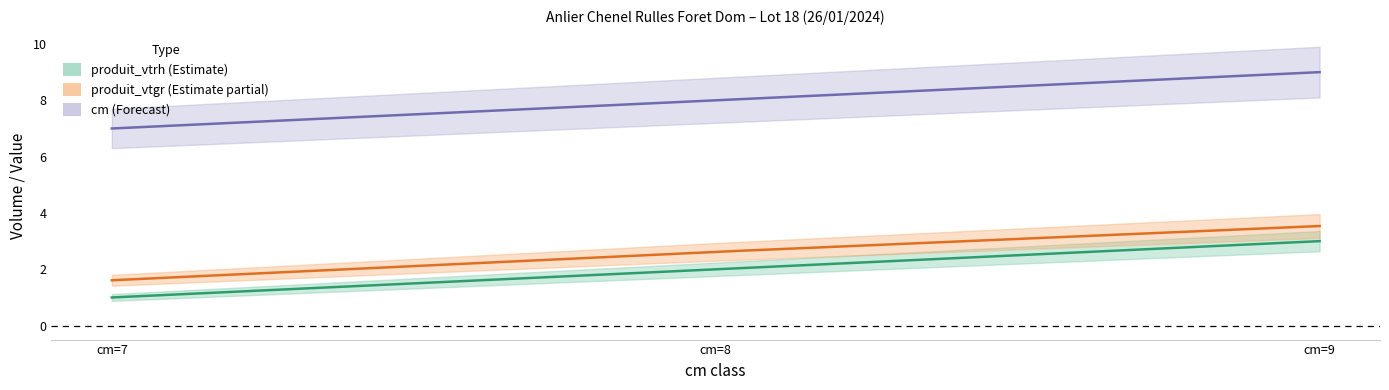

What is the average value of the produit_vtgr series?

2.6